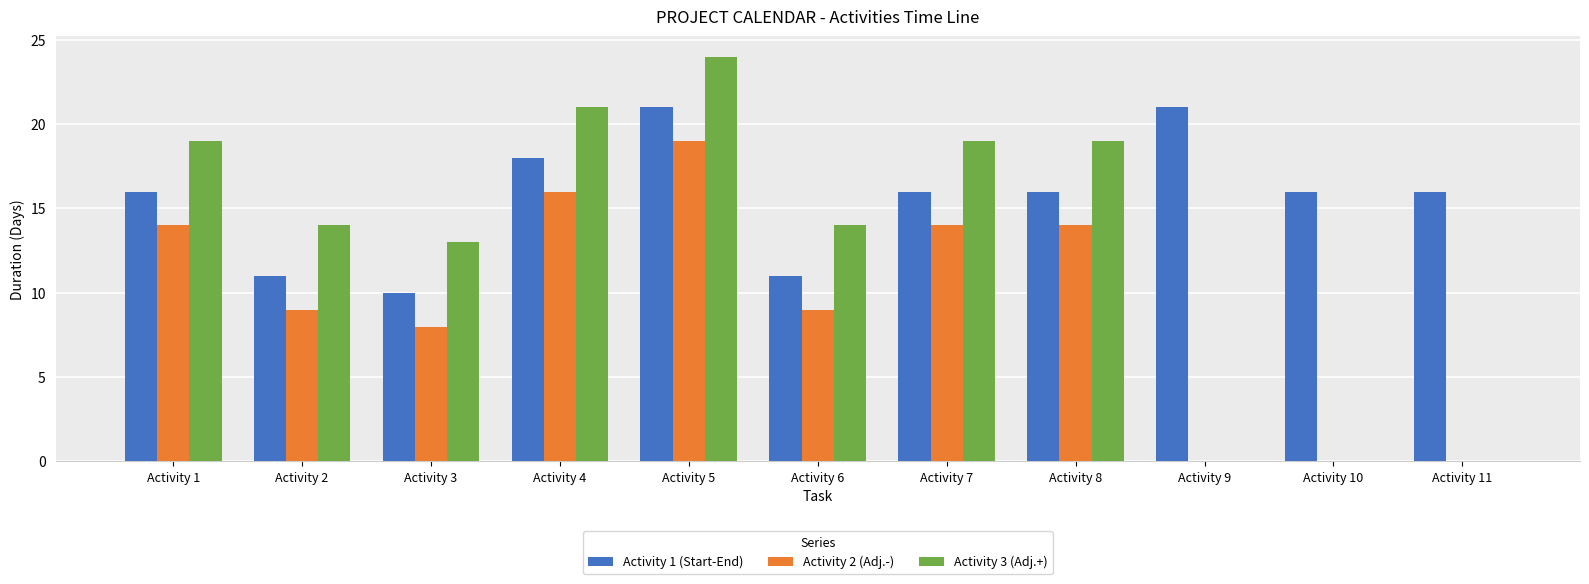

How many distinct data groups are displayed?

3